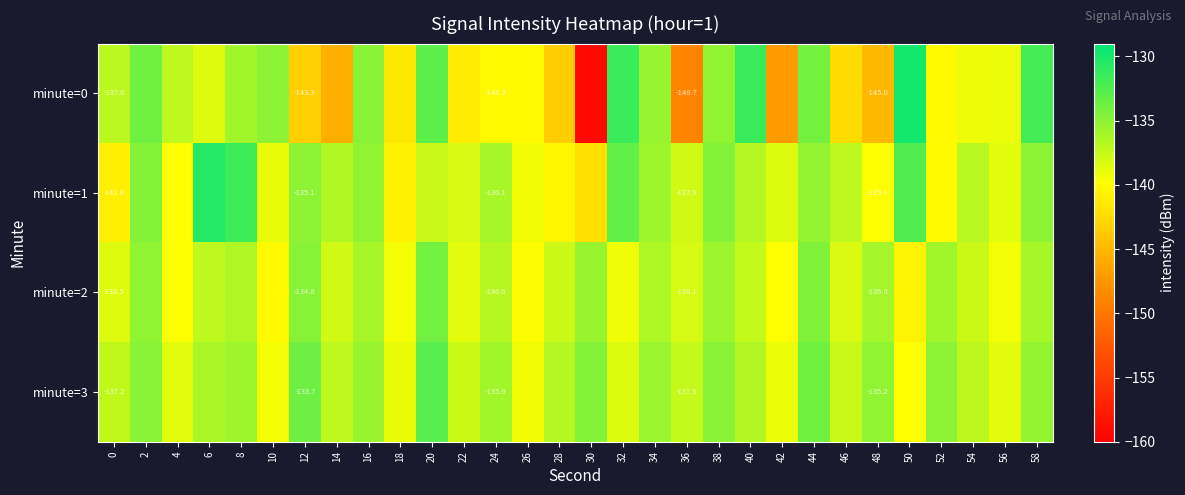

The minute=1 series shows -135.3 at 44. True or false?

True